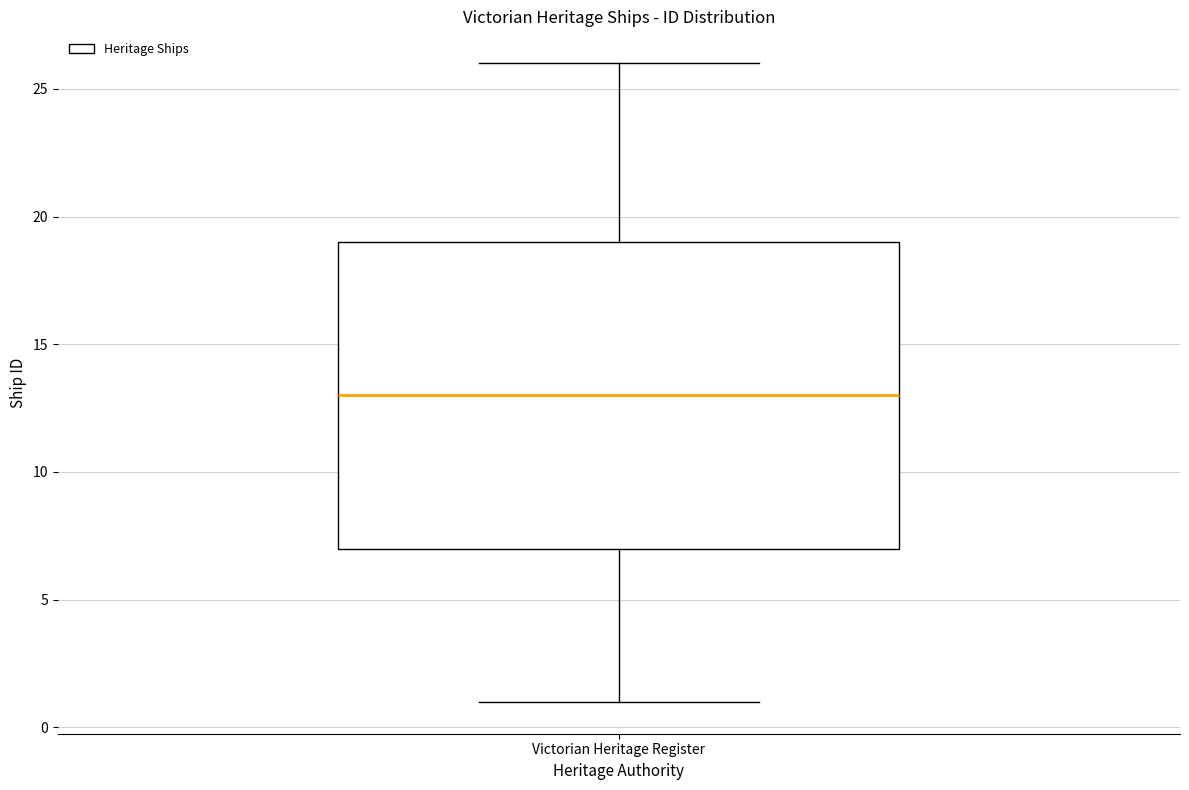

Transcribe this box plot: give where the median line is, the range the box spans, and where the two whiskers end, as read against the y-axis. The values are not printed on the chart, so give them approximately, as read against the axis.

median 13, box 7 to 19, whiskers 1 to 26